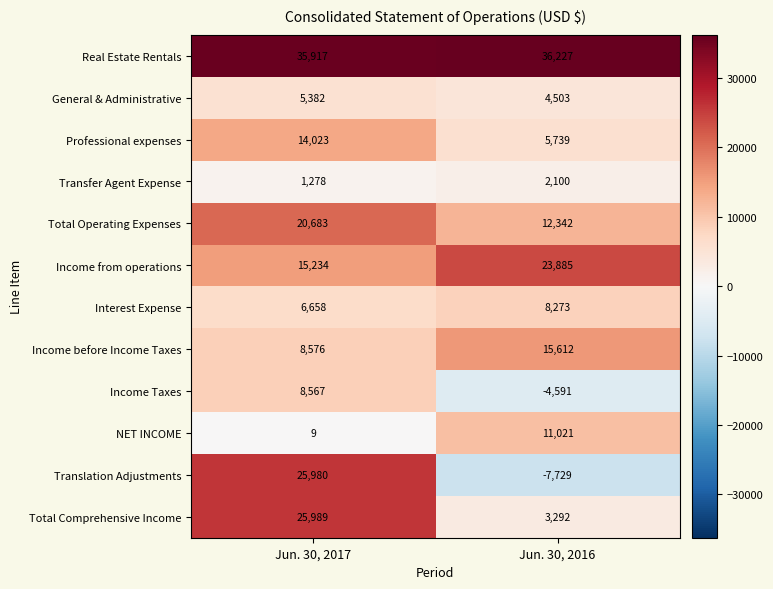

The value of Income before Income Taxes at Jun. 30, 2017 is 8576. True or false?

True